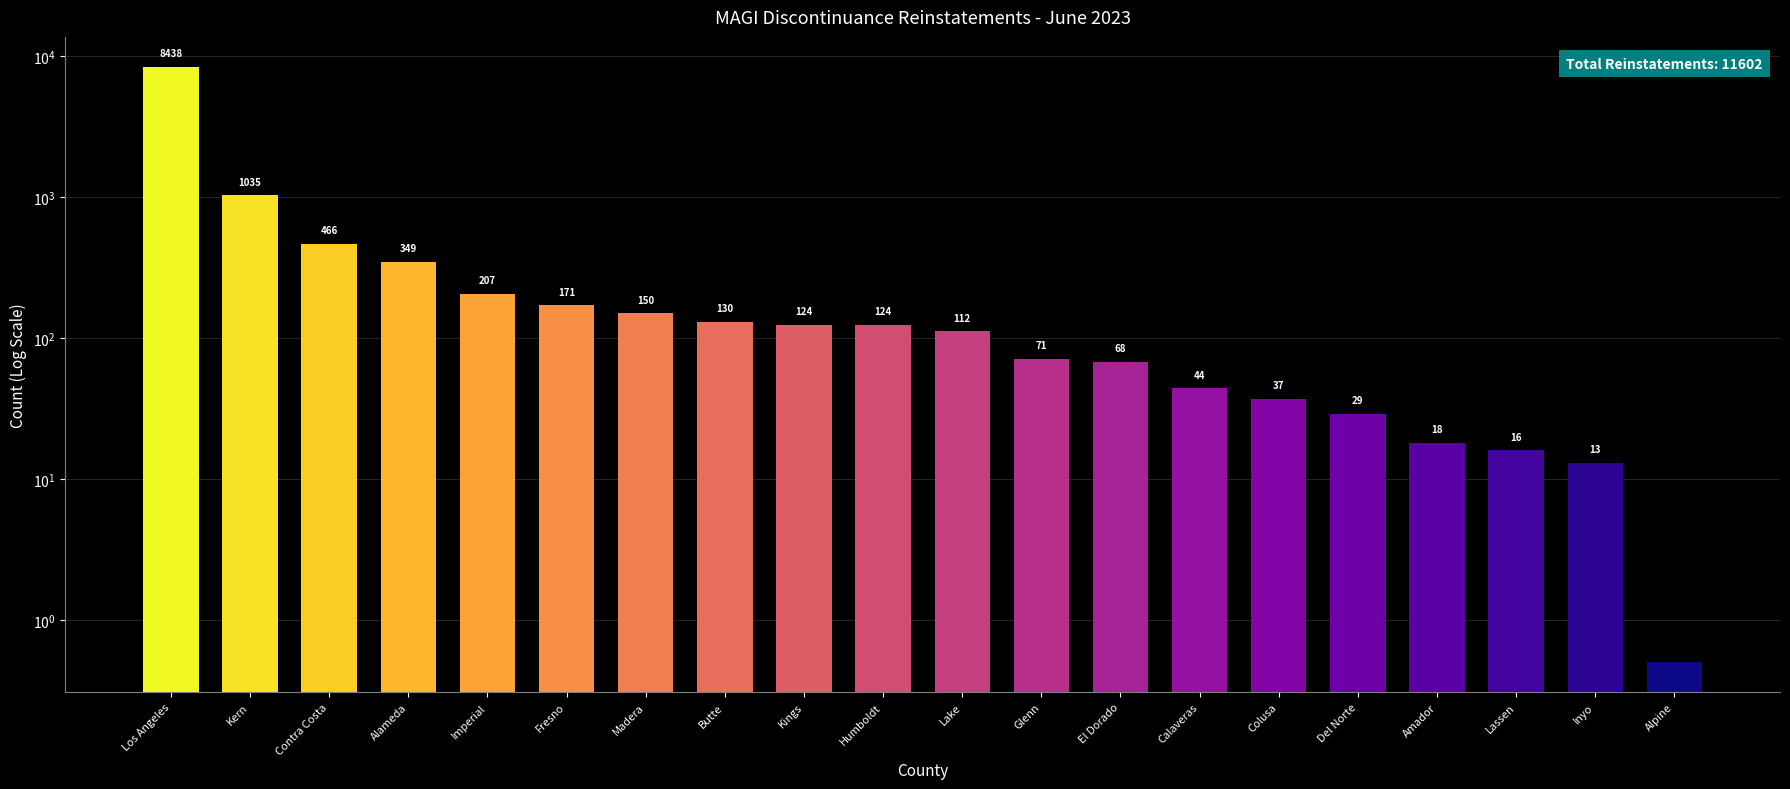

What is the label of the 19th bar from the right?

Kern